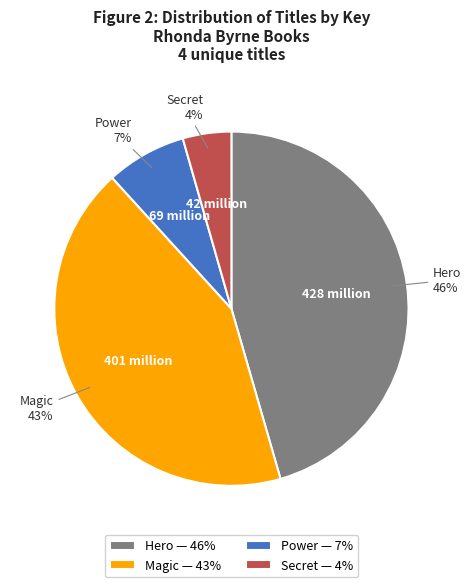

Between Hero — 46% and Power — 7%, which is larger?

Hero — 46%